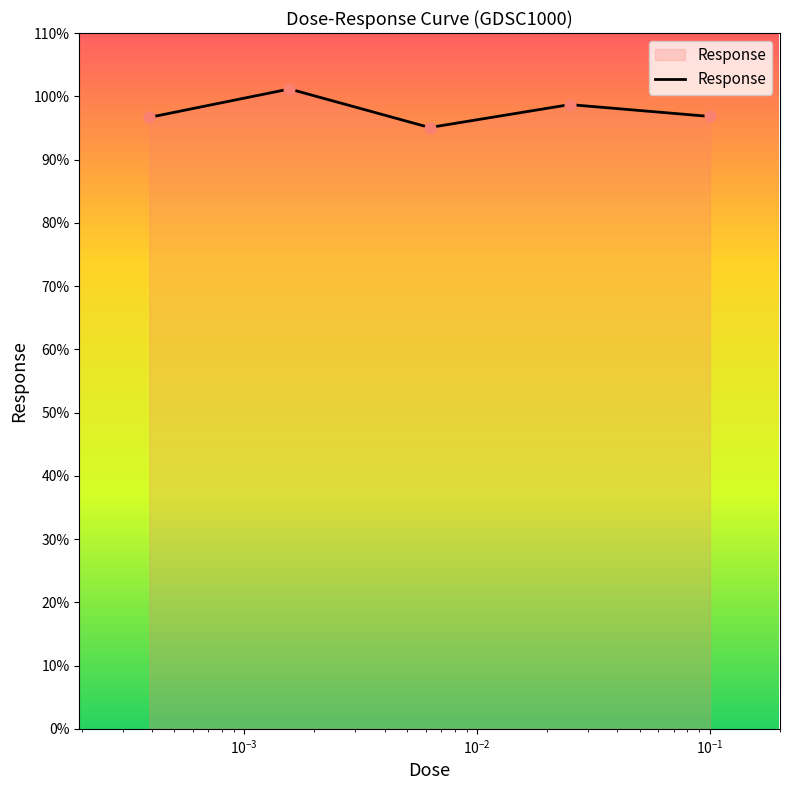

How many interior local valleys (lower than both neighbors) does the data have?

1